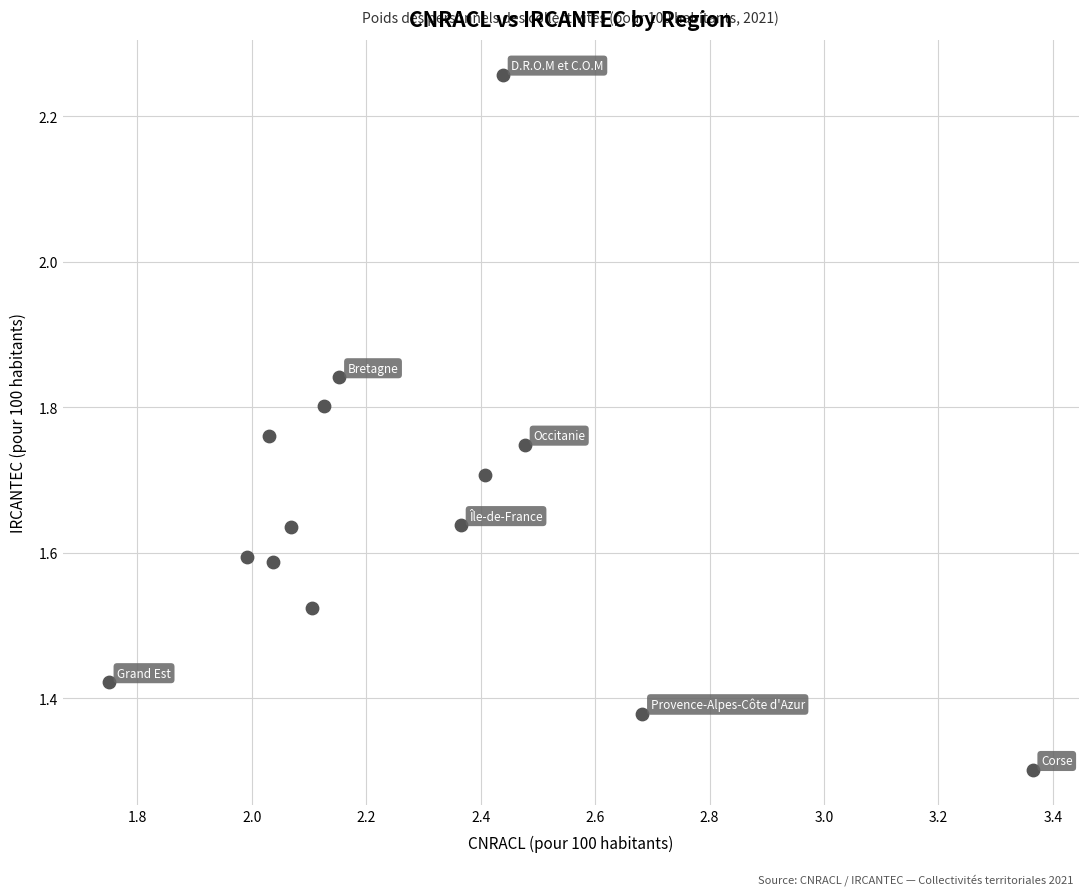

What is the range of Y values (max minus min)?

1.0